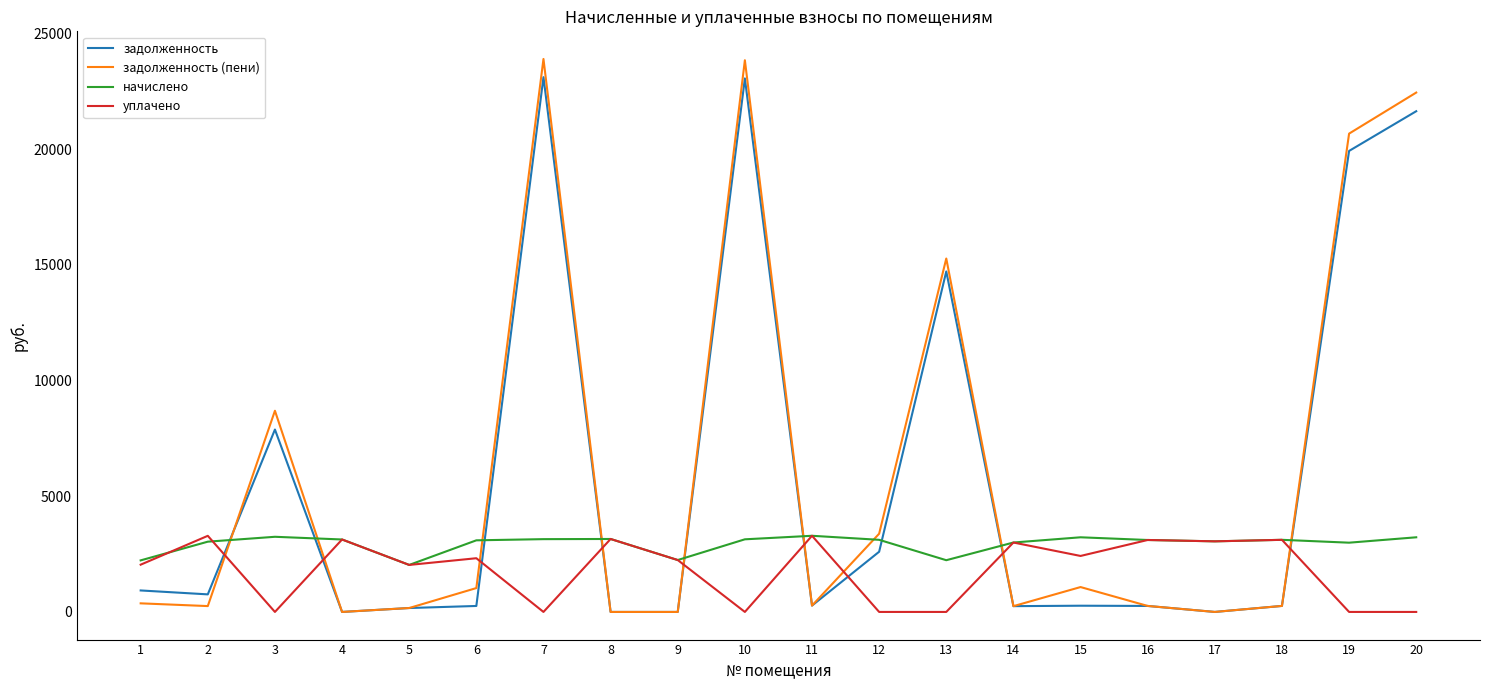

Is the value of начислено at 4 greater than the value of задолженность (пени) at 7?

No